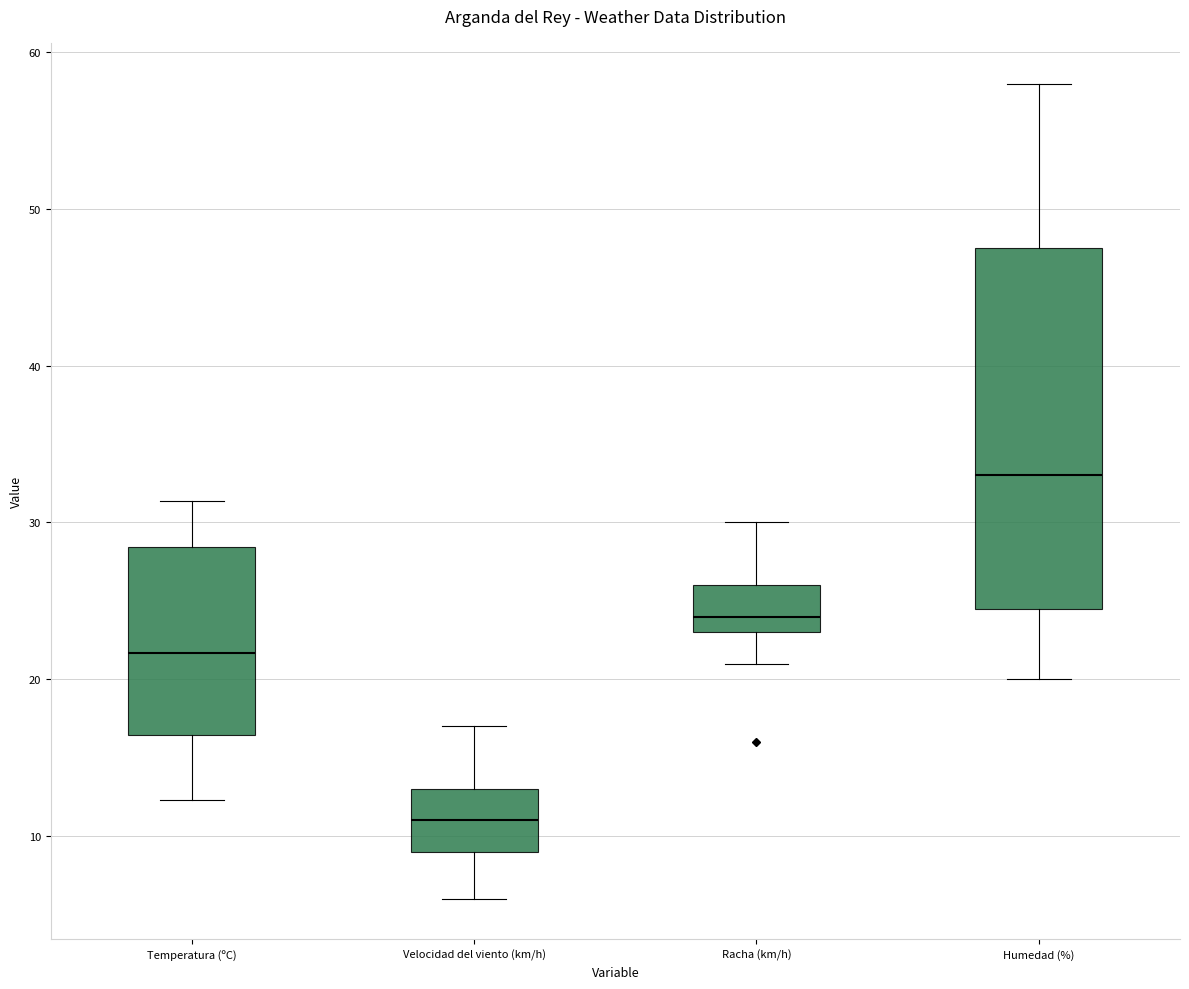

Which box is the tallest, from its lower edge to its upper edge?

Humedad (%)